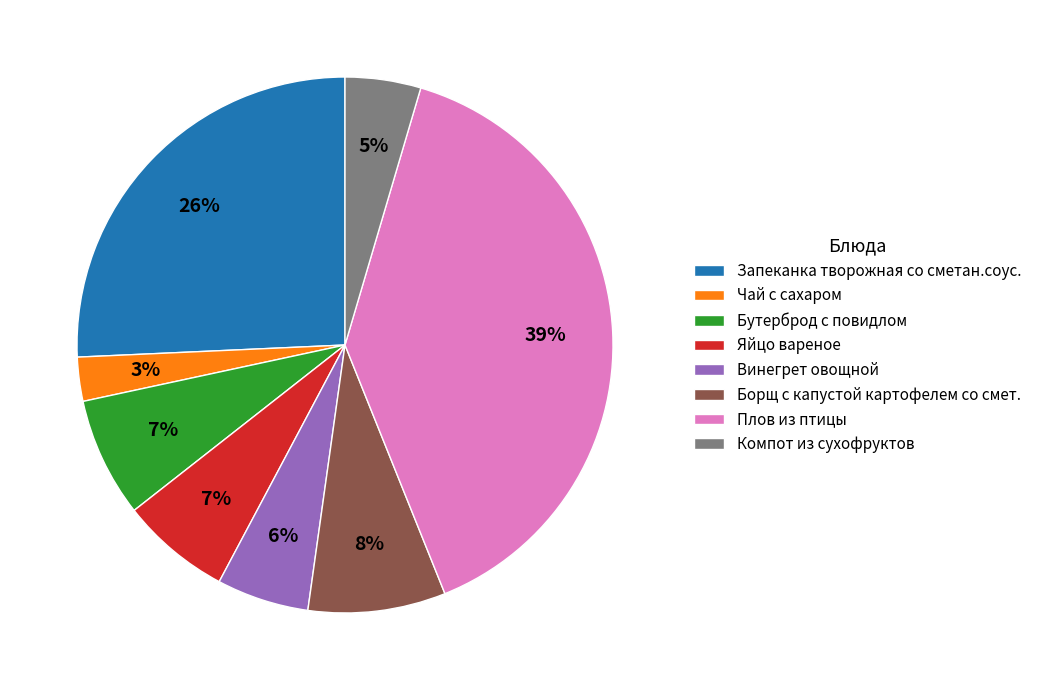

Does any single category account for the majority?

No